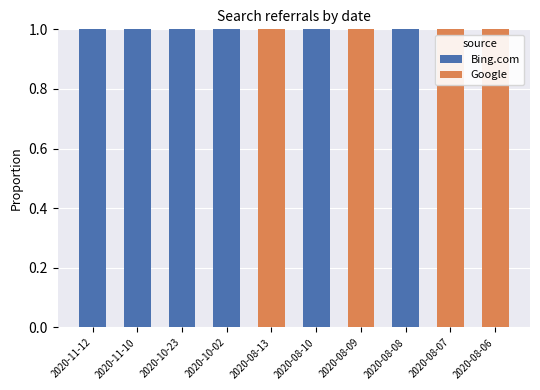

How many distinct data groups are displayed?

2